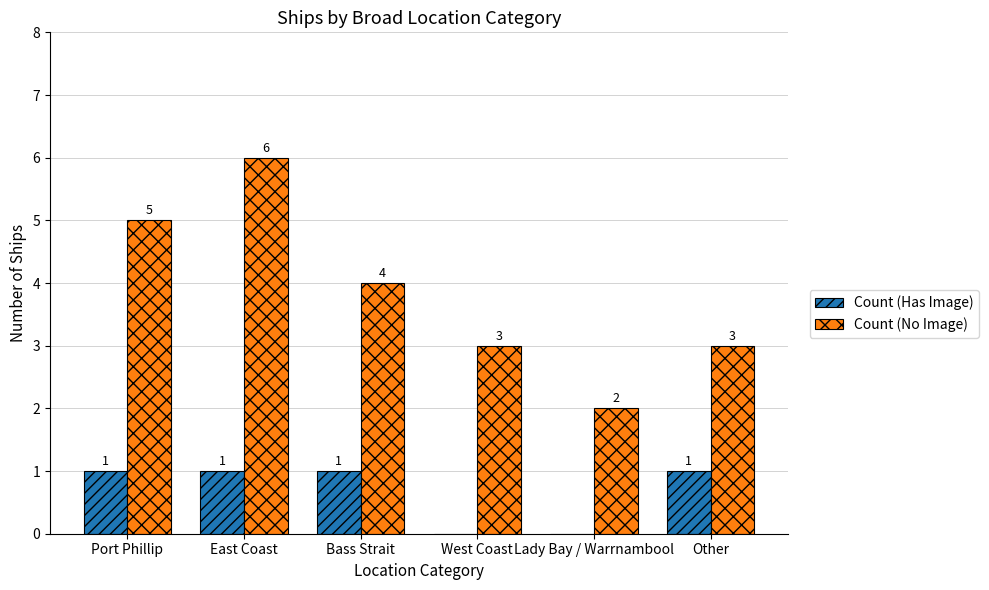

Which series has the largest total across all categories?

Count (No Image)